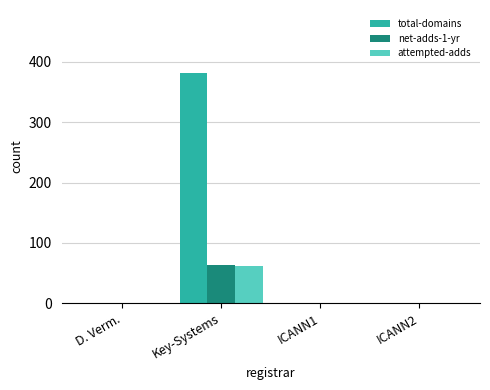

What is the sum of all attempted-adds values?

61